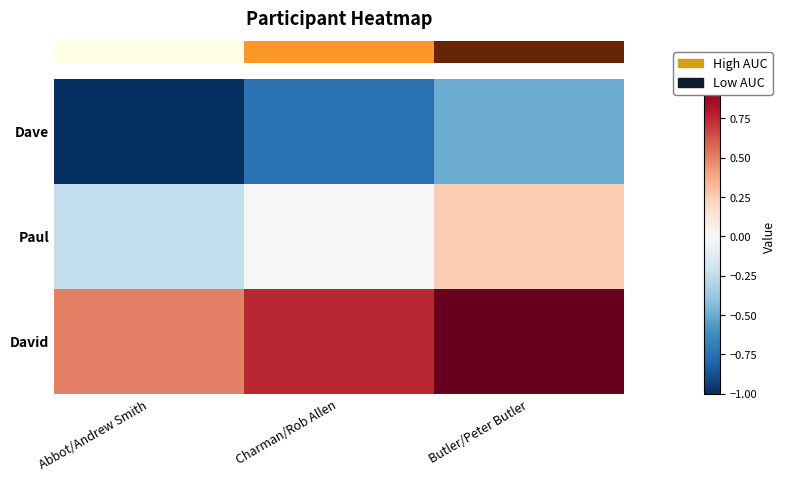

Count the number of data series in this chart.

3